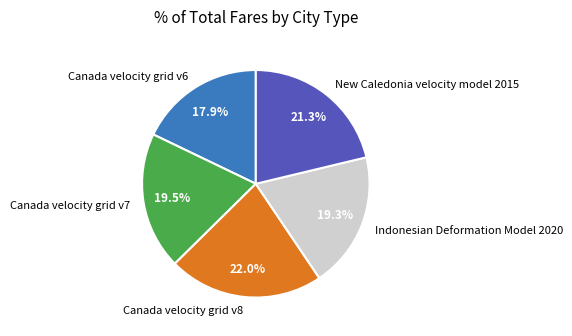

How many segments does this pie chart have?

5